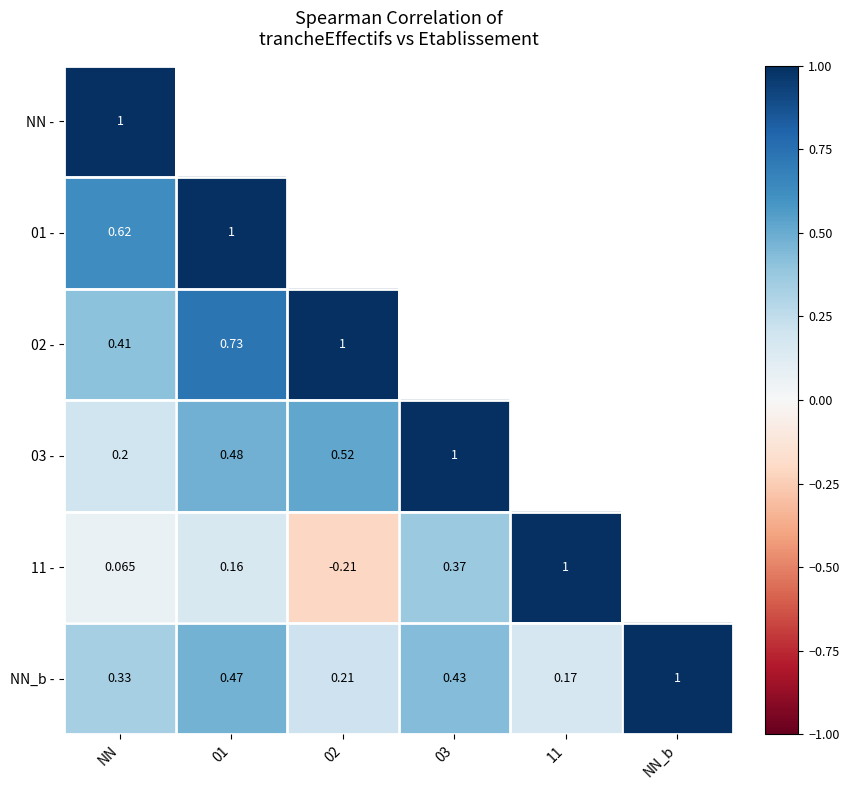

Is the value of NN_b - at 01 greater than the value of 03 - at 02?

No